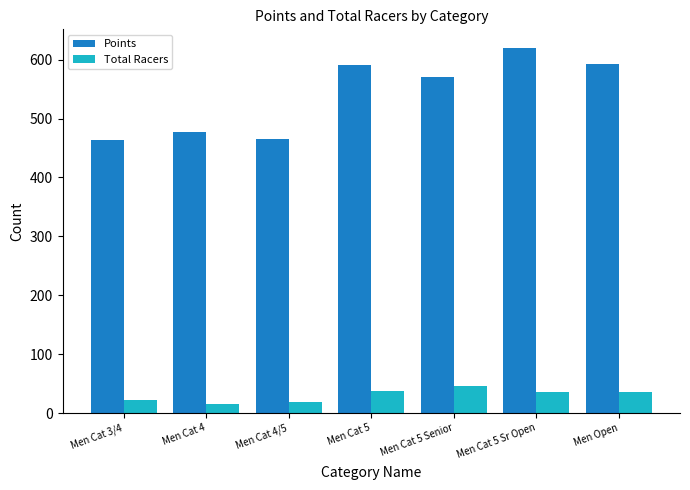

At which label is Points closest to 542?

Men Cat 5 Senior